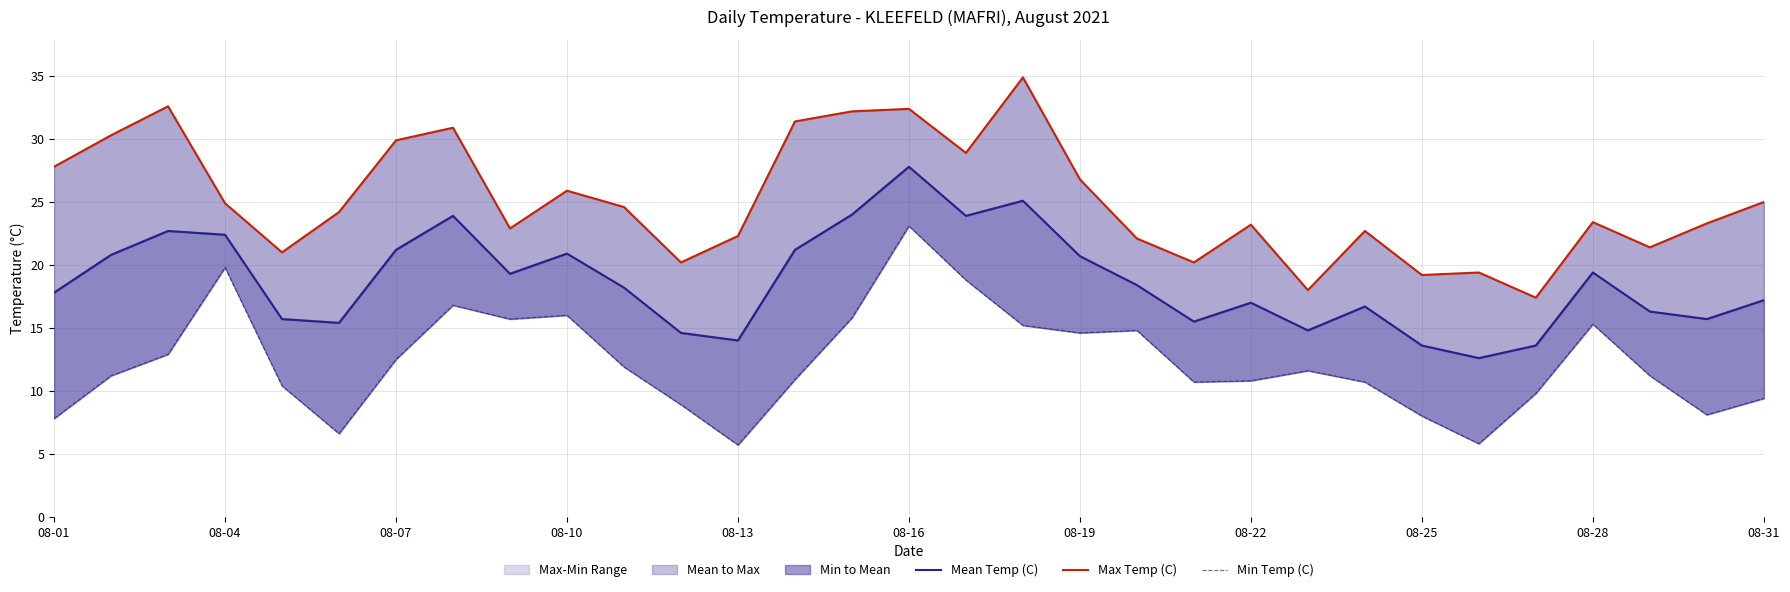

True or false: Min Temp (C) and Max Temp (C) cross at least once.

False